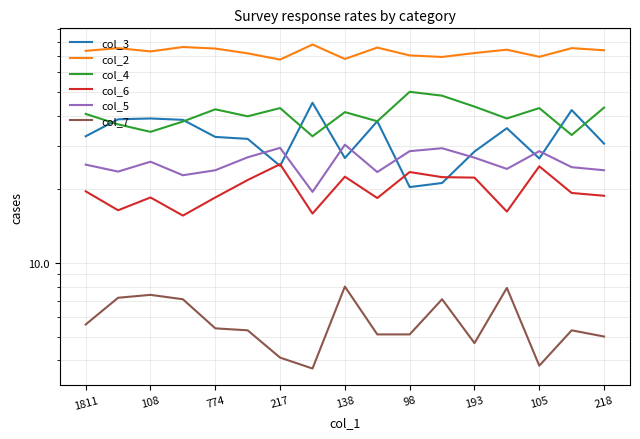

What are all the series names shown in the legend?

col_3, col_2, col_4, col_6, col_5, col_7